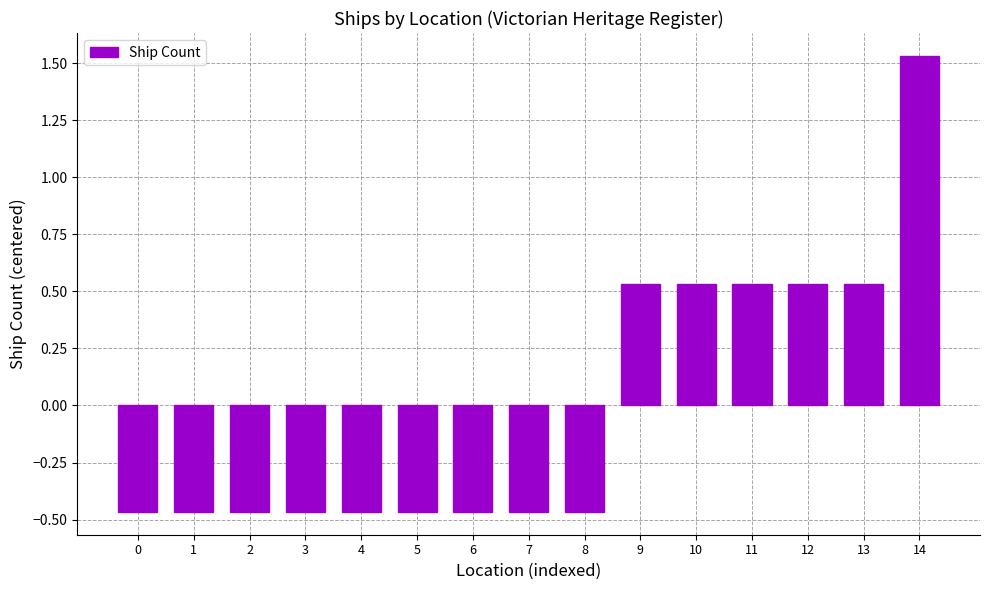

At which label does the data first exceed 0?

9